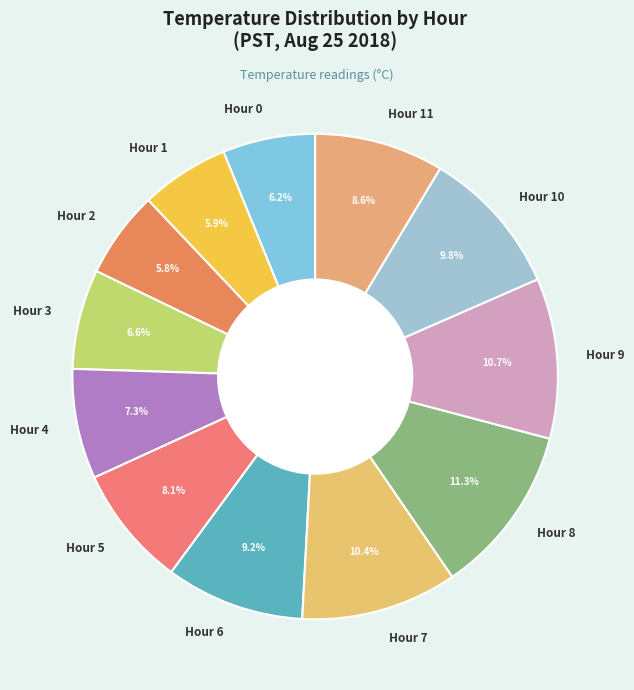

Is there any slice that represents more than half of the pie?

No